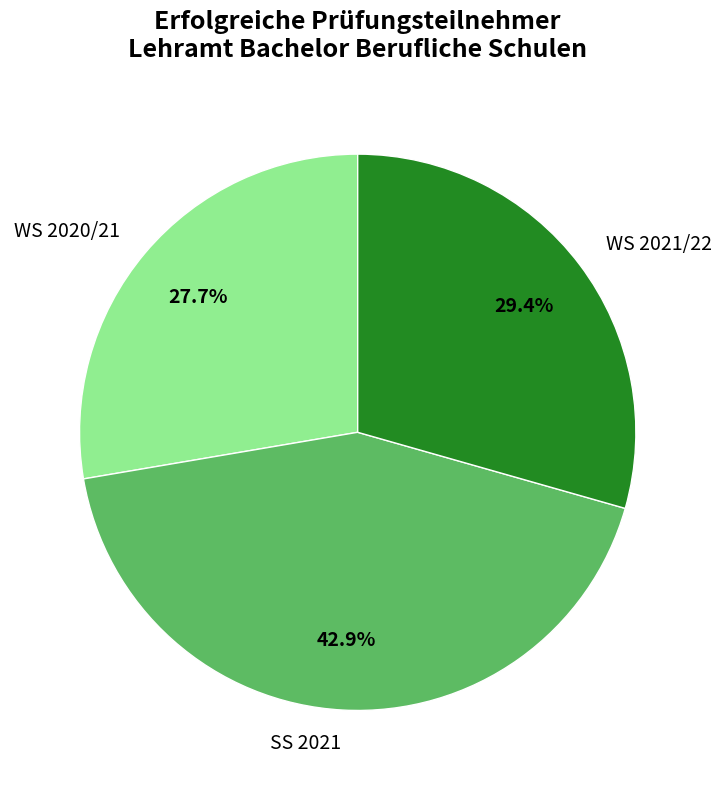

Count the number of slices in the pie.

3